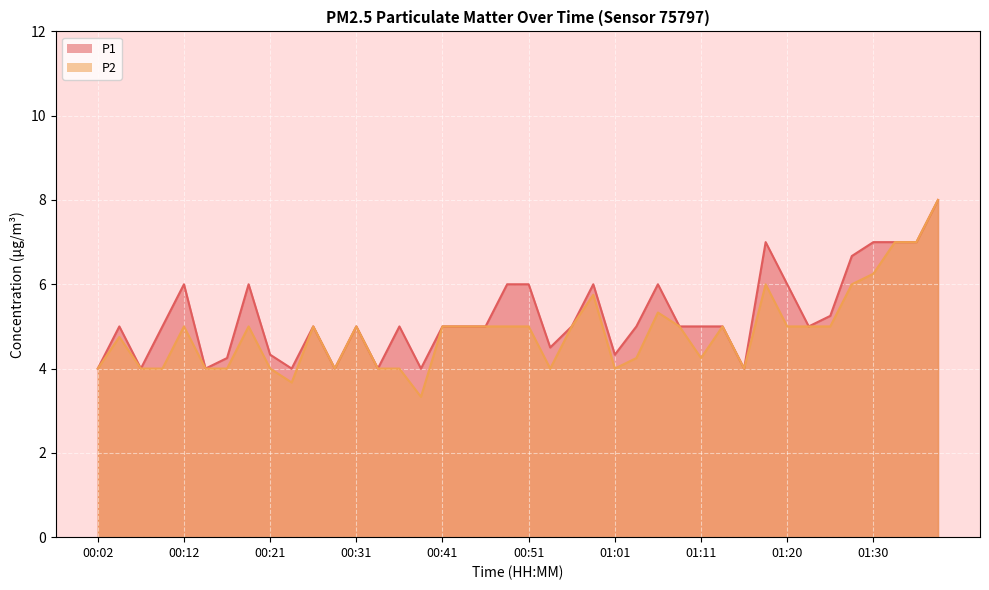

How many series are shown in this chart?

2